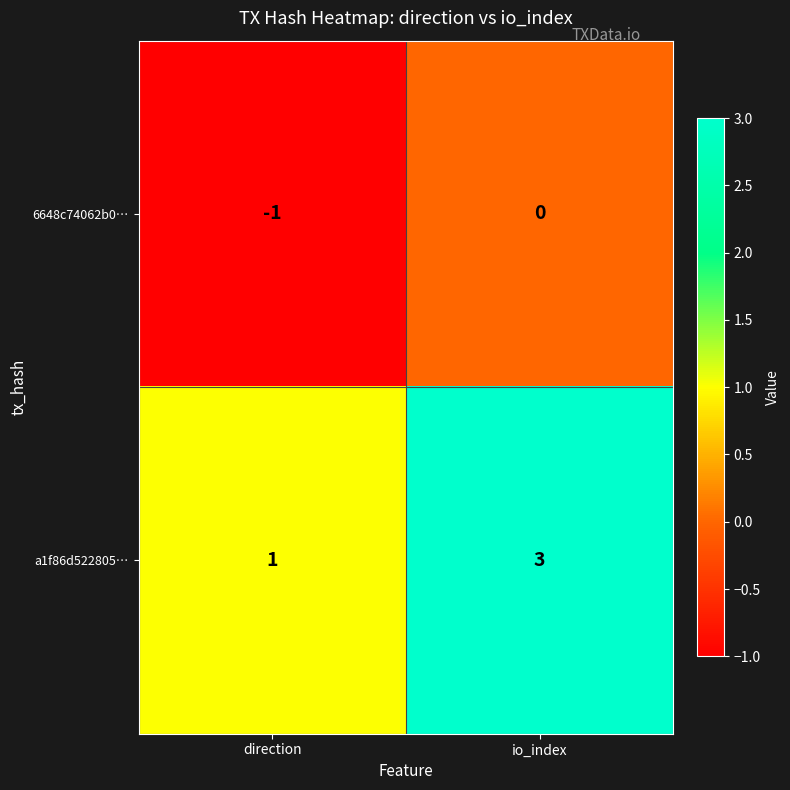

Count the number of data series in this chart.

2